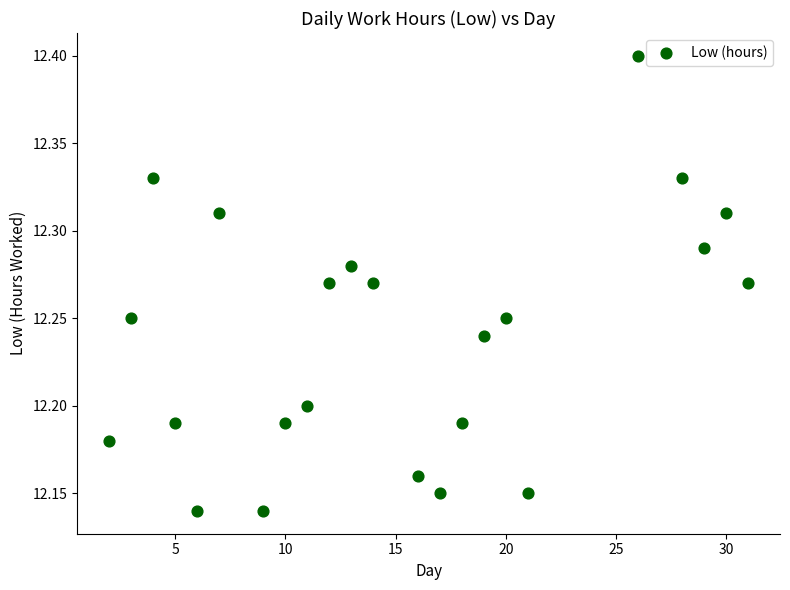

What is the range of X values (max minus min)?

29.0